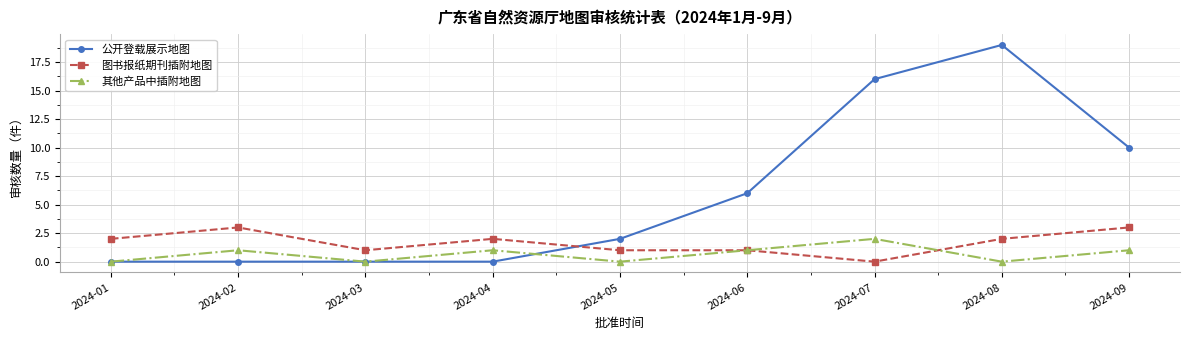

At which category does 其他产品中插附地图 reach its first local peak?

2024-02